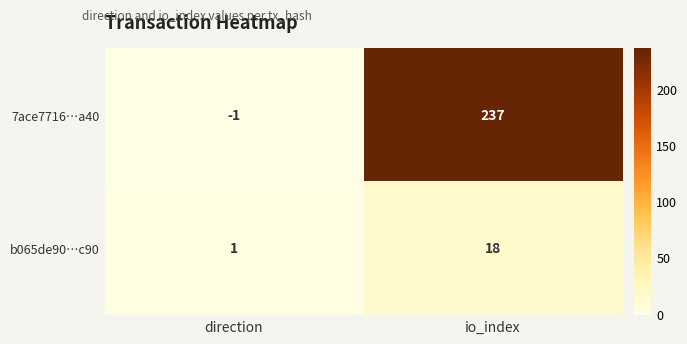

What is the spread (max minus min) of values at direction?

2